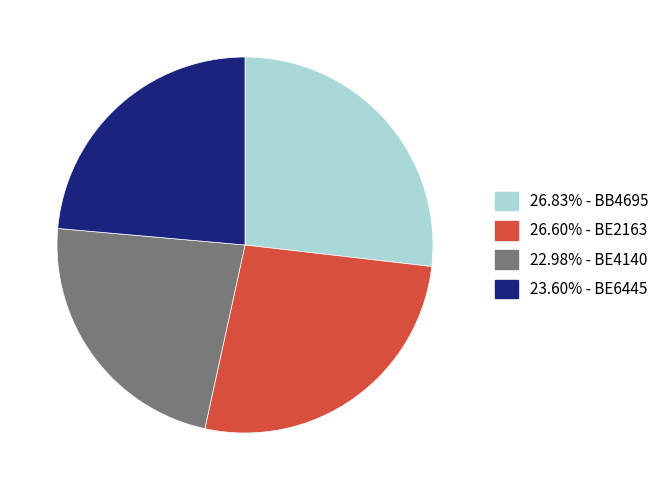

Is there any slice that represents more than half of the pie?

No